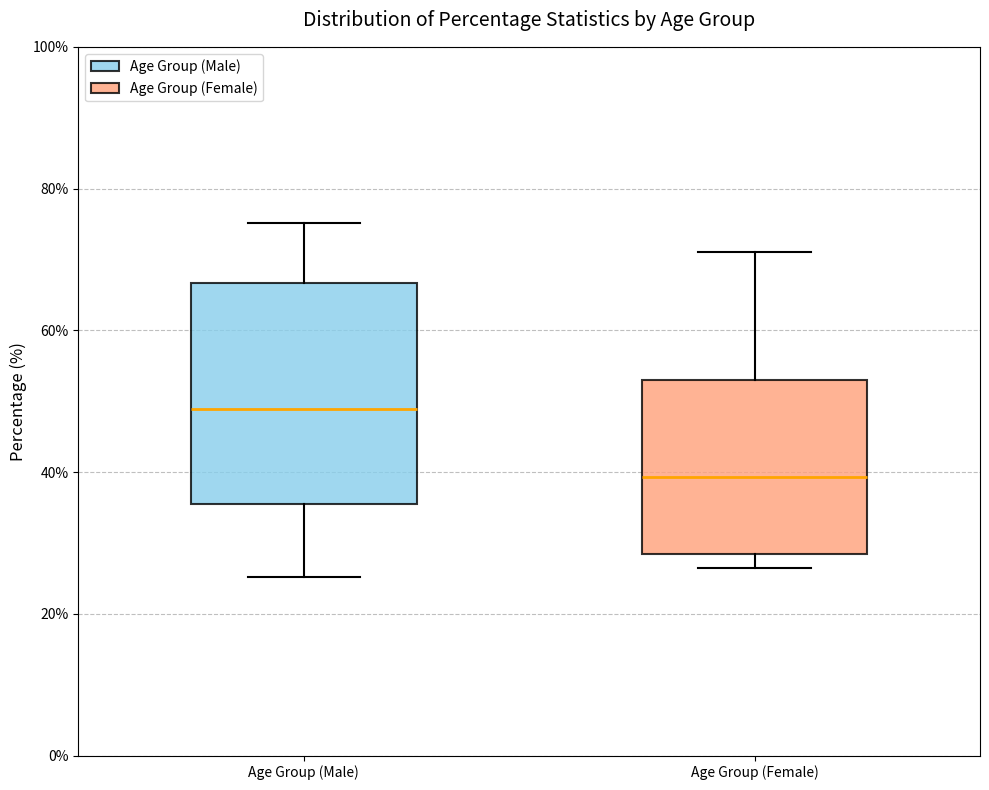

Reading left to right, read every box against the y-axis: the position of its median line, the range the box covers, and the ends of its whiskers. The values are not printed on the chart, so give them approximately, as read against the axis.

Age Group (Male): median 48, box 36 to 66, whiskers 26 to 76
Age Group (Female): median 40, box 28 to 54, whiskers 26 to 72